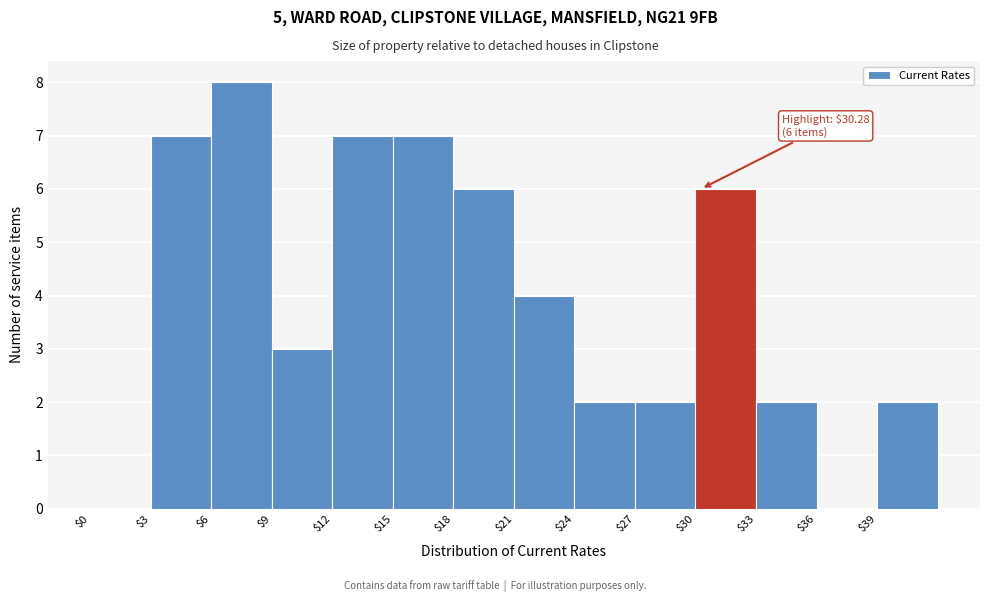

Which range on the x-axis has the tallest bar?

6 to 9